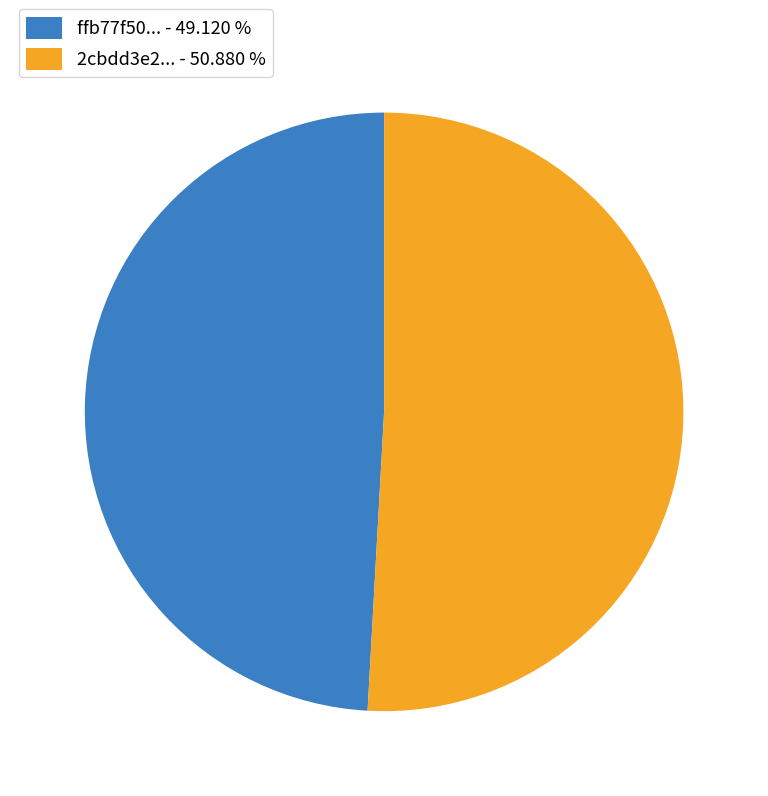

Does 2cbdd3e2... - 50.880 % account for over 50% of the chart?

Yes